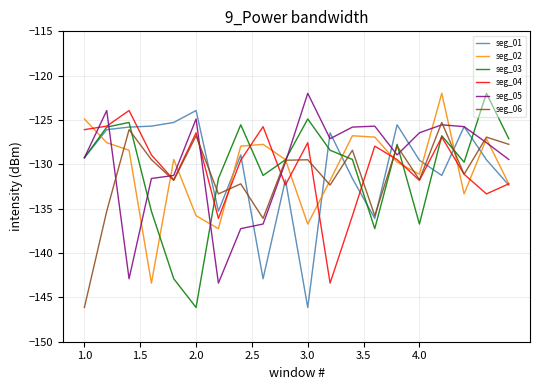

How many interior local valleys does the seg_04 series have?

6